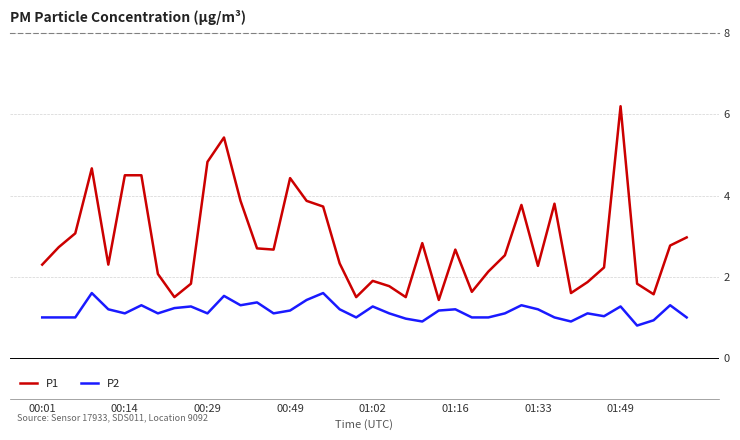

True or false: P2 and P1 intersect in this chart.

False